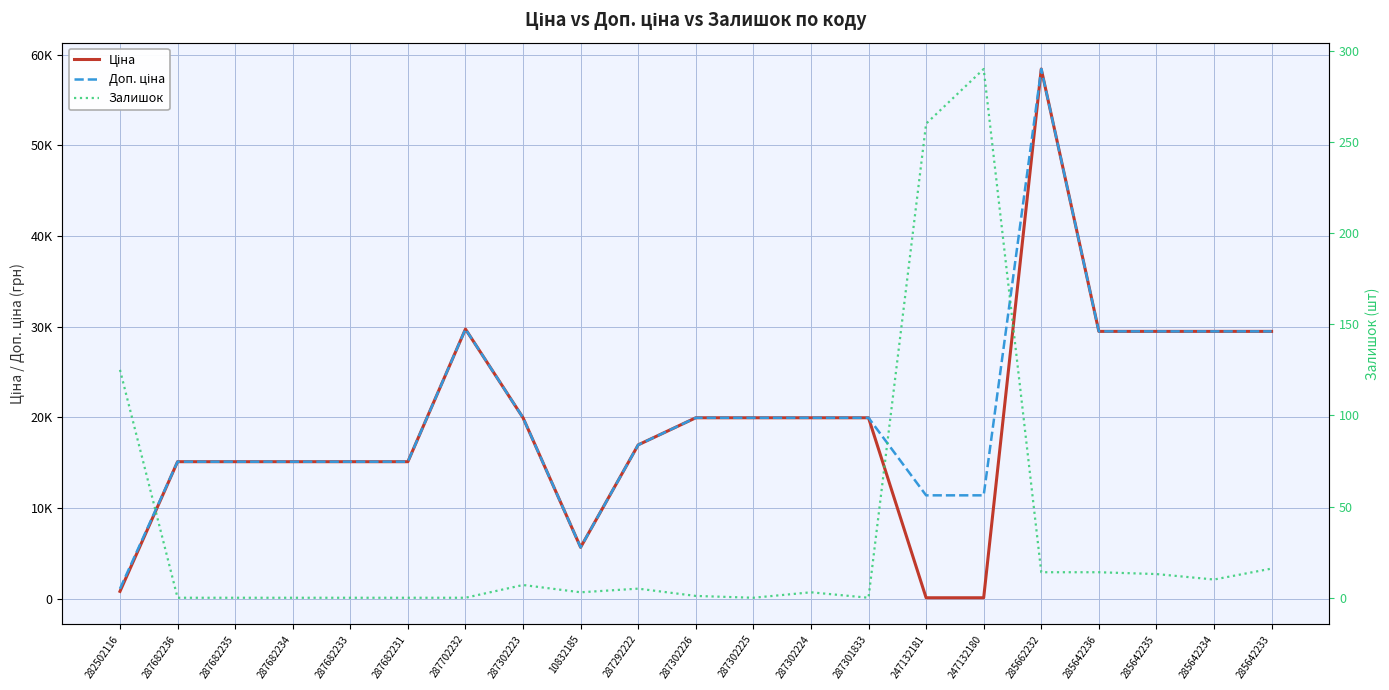

In Доп. ціна, how many points are higher than both neighbors (excluding endpoints)?

2